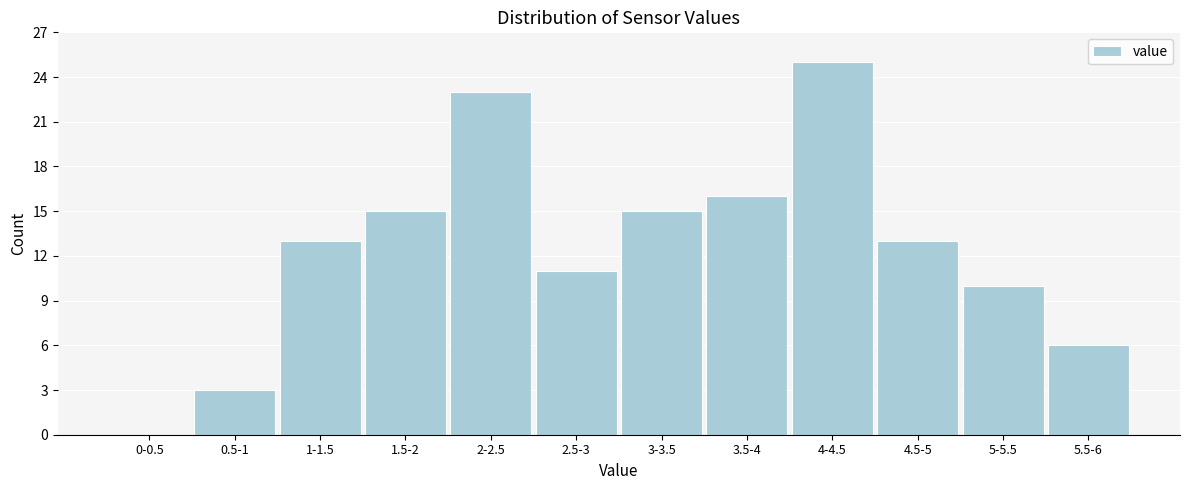

Reading left to right, extract all data points from this chart.

0-0.5=0	0.5-1=3	1-1.5=13	1.5-2=15	2-2.5=23	2.5-3=11	3-3.5=15	3.5-4=16	4-4.5=25	4.5-5=13	5-5.5=10	5.5-6=6